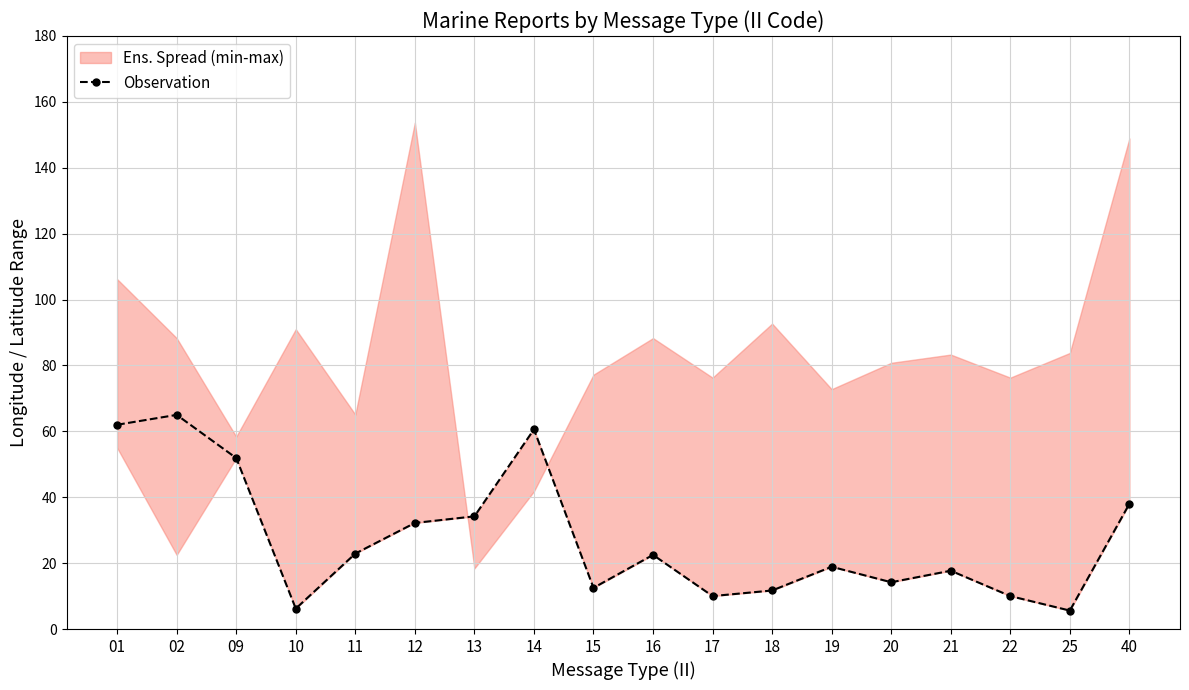

How many lines are shown in the chart?

1